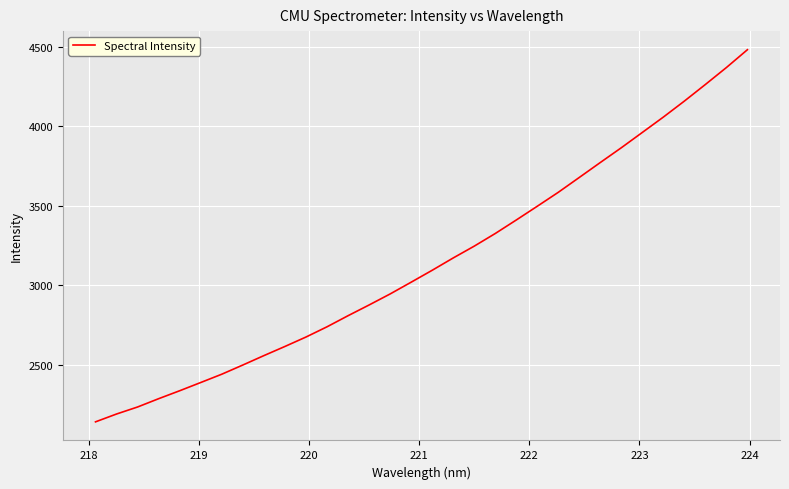

What is the difference between the maximum and minimum values?

2339.8